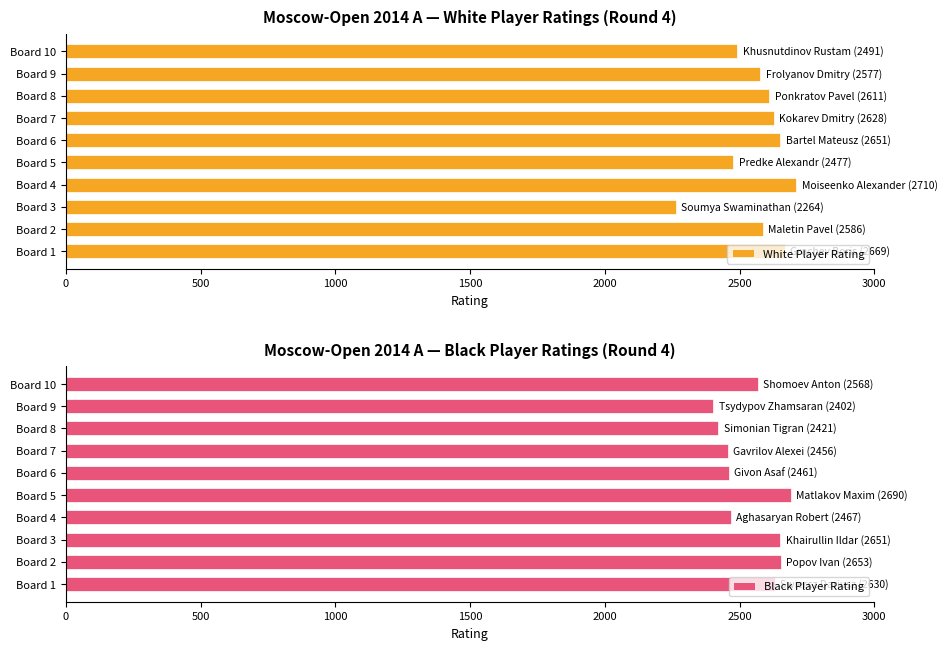

What is the difference between the White Player Rating values at Board 10 and Board 2?

95